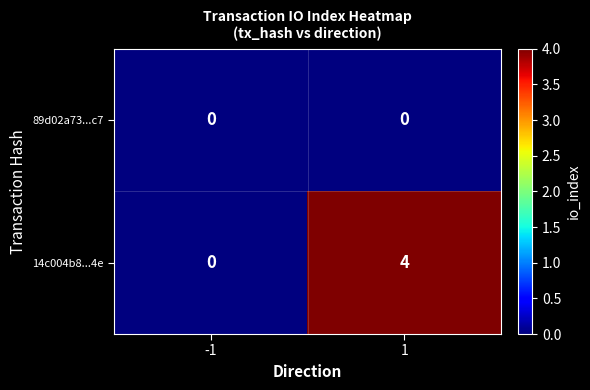

Which series has the largest total across all categories?

14c004b8...4e